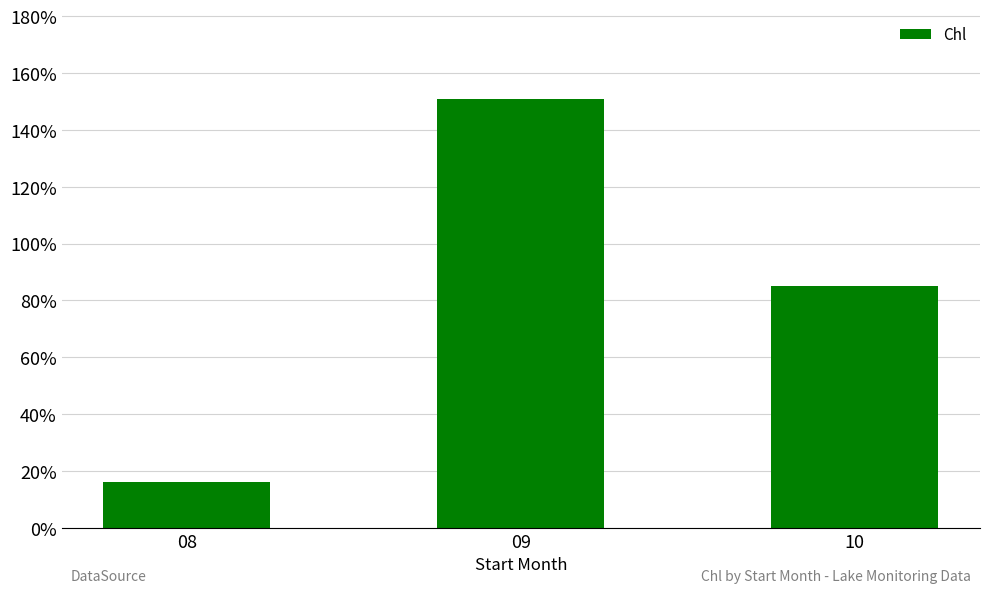

What is the value of the 2nd bar from the left?

151